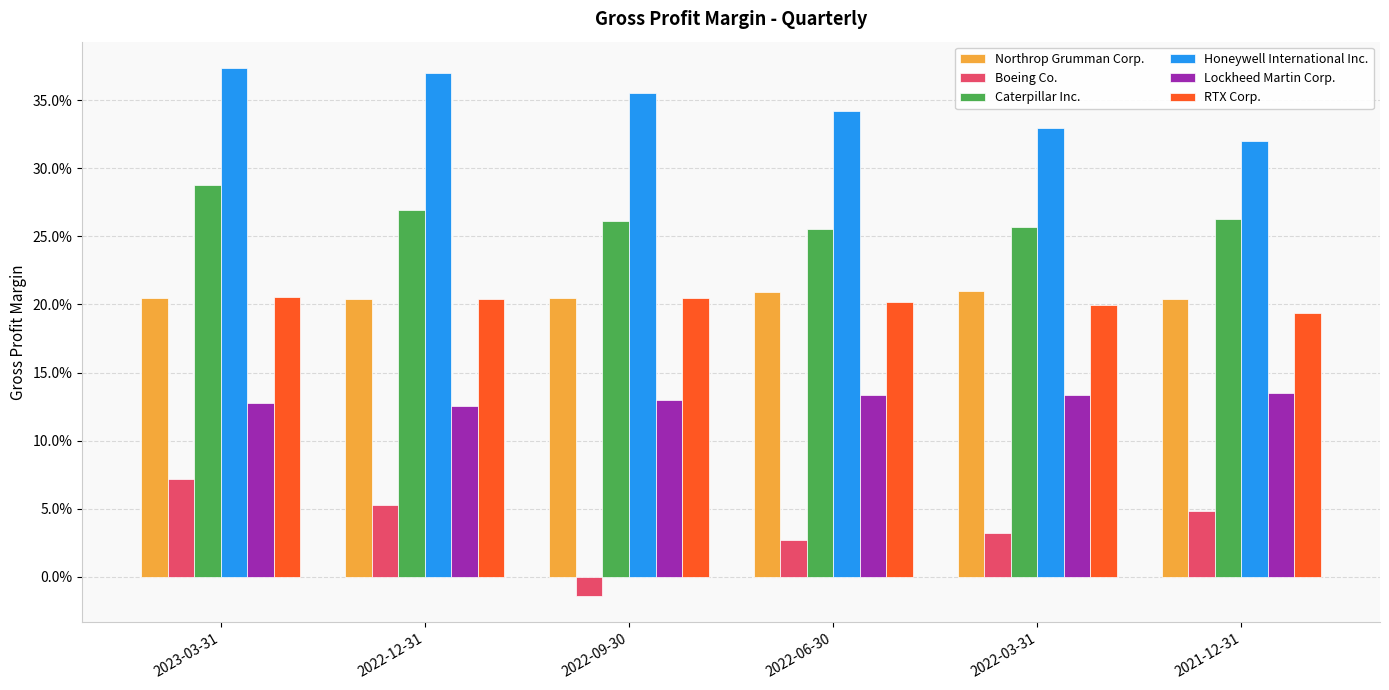

List the series in order of their peak value, highest first.

Honeywell International Inc., Caterpillar Inc., Northrop Grumman Corp., RTX Corp., Lockheed Martin Corp., Boeing Co.